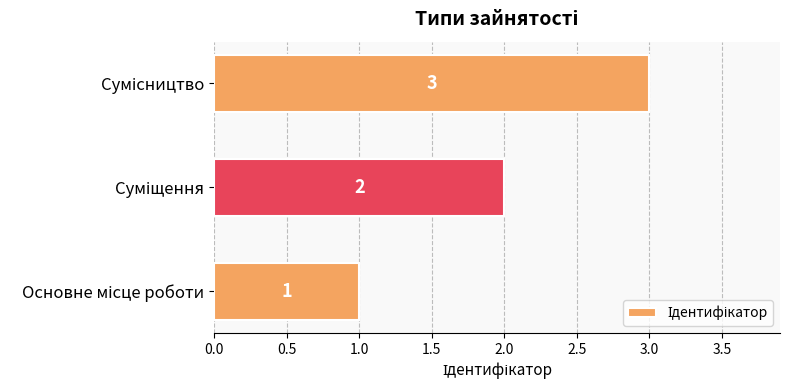

What is the maximum value shown in the chart?

3